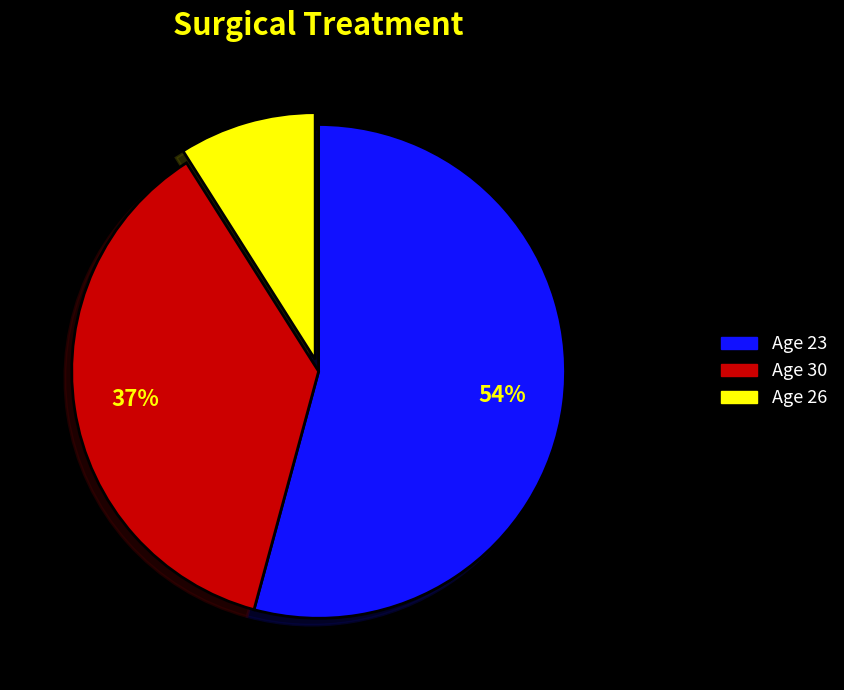

To the nearest percent, what is the difference between the Age 26 and Age 23 slice percentages?

45%